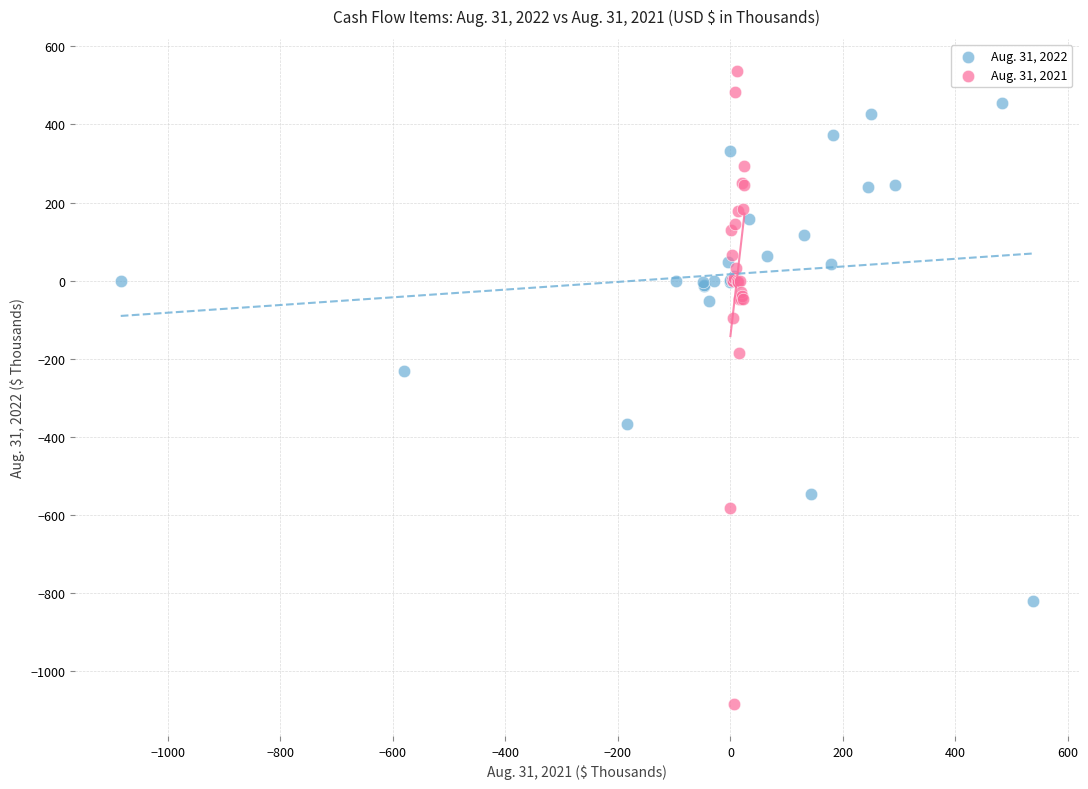

Which series has the widest spread of Y values?

Aug. 31, 2021